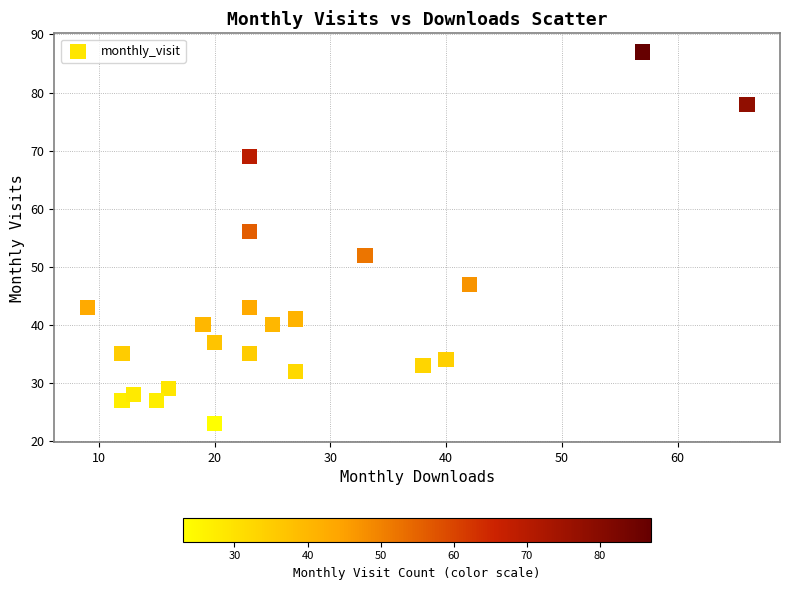

What is the range of X values (max minus min)?

57